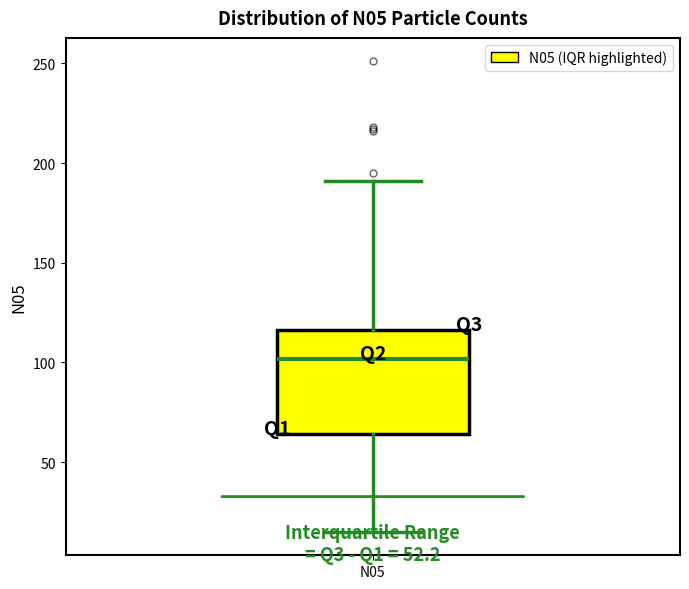

Where does the lower whisker of the box for N05 end on the y-axis? The values are not printed on the chart, so give them approximately, as read against the axis.

15